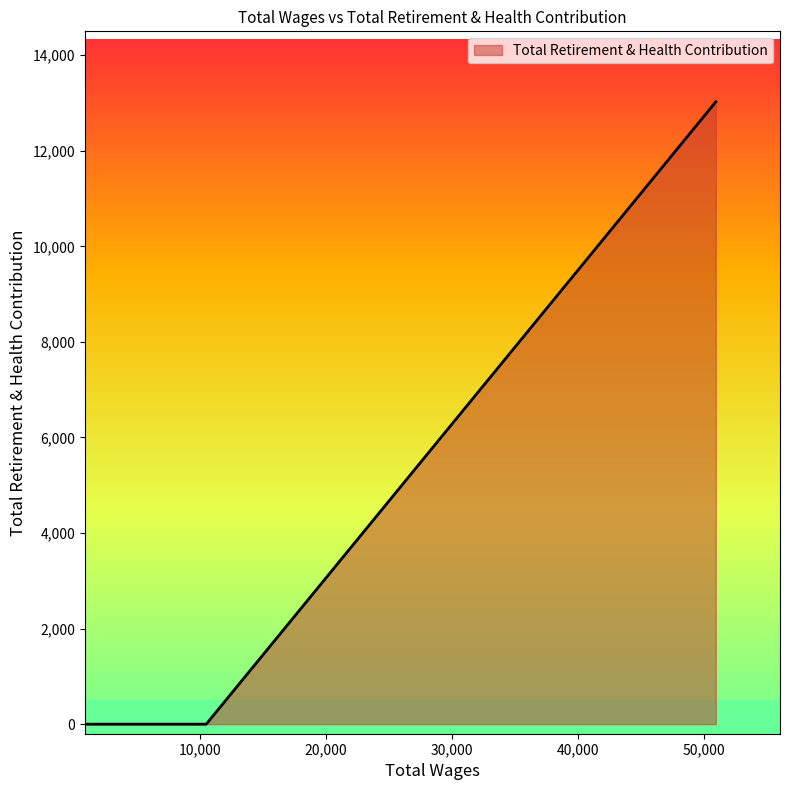

The value at 1794.0 is 7251. True or false?

False